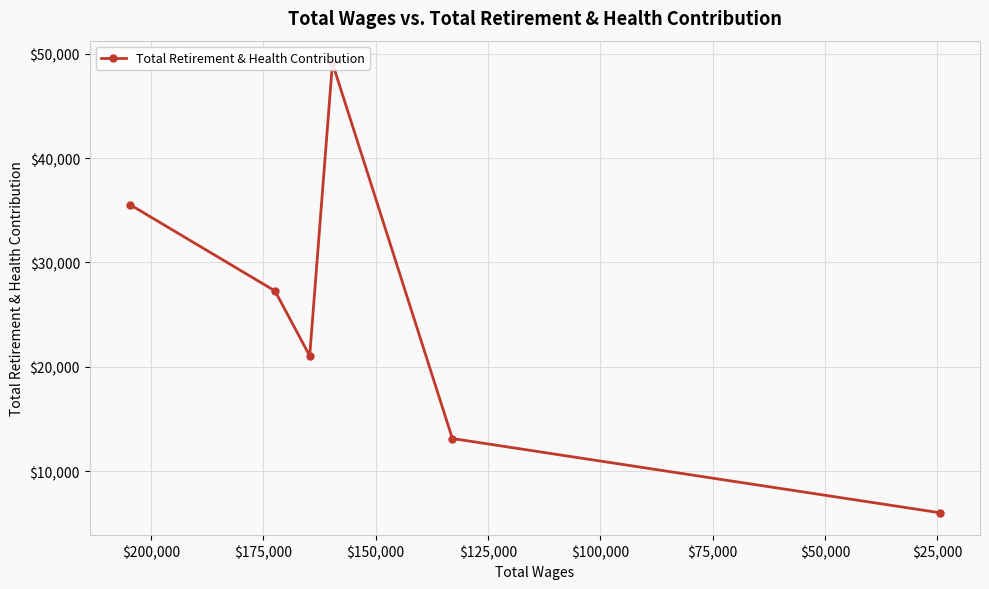

Reading right to left, extract all data points from this chart.

6012	13122	49103	21048	27267	35533